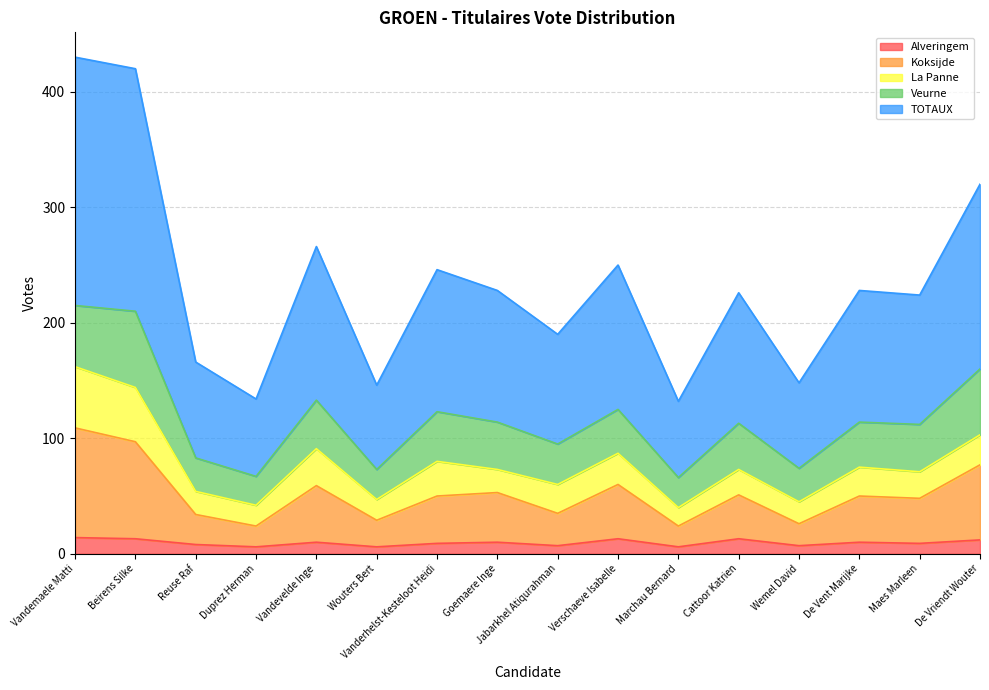

Where is the first local maximum for TOTAUX?

Vandevelde Inge